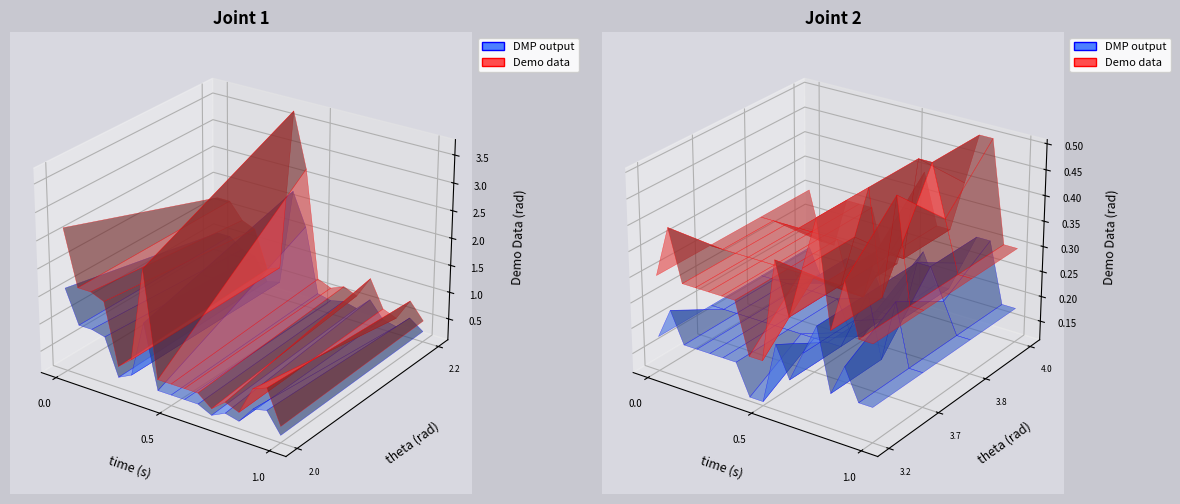

Reading left to right, list all the values displayed in this chart.

2.047: 2.7	1.7	1.7	1.6	0.5	0.7	2.4	0.5	0.5	0.5	0.5	0.3	0.5	0.4	0.9	1.0	0.4
2.194: 1.7	1.7	1.4	1.3	0.6	0.7	3.7	2.7	0.7	0.6	0.7	0.6	1.0	0.5	0.4	0.8	0.5
3.672: 0.3	0.3	0.3	0.3	0.3	0.3	0.3	0.3	0.3	0.3	0.3	0.4	0.5	0.3	0.5	0.3	0.3
3.229: 0.3	0.4	0.3	0.3	0.3	0.3	0.3	0.2	0.2	0.4	0.3	0.4	0.5	0.3	0.4	0.3	0.3
3.819: 0.3	0.3	0.3	0.3	0.3	0.3	0.3	0.2	0.2	0.3	0.3	0.3	0.5	0.5	0.4	0.3	0.3
3.967: 0.3	0.2	0.2	0.3	0.3	0.3	0.2	0.2	0.3	0.4	0.3	0.3	0.4	0.5	0.5	0.3	0.3